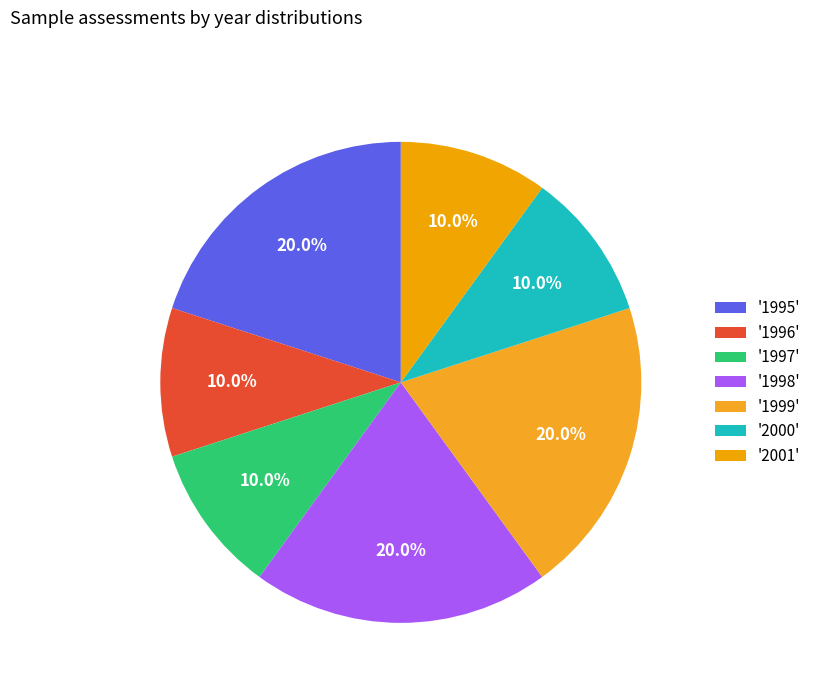

How many segments does this pie chart have?

7